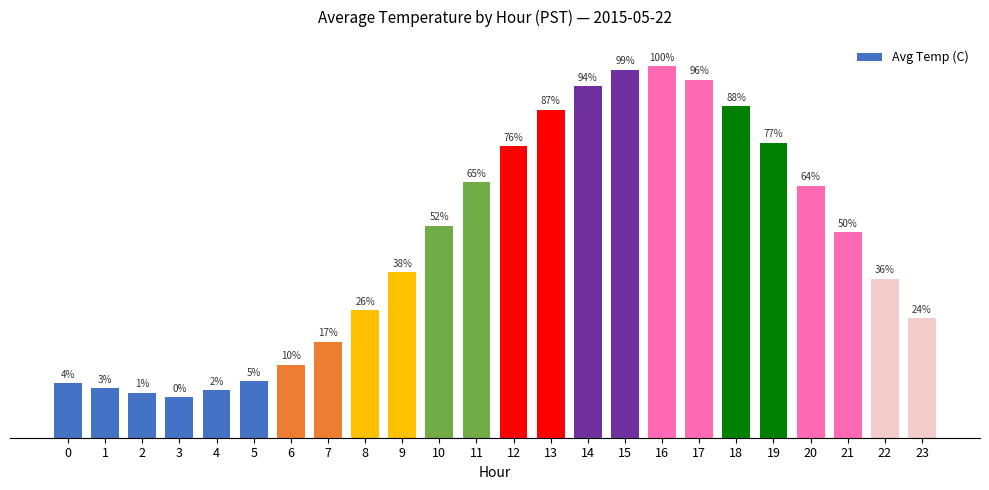

List the labels in order of value, largest first.

16, 15, 17, 14, 18, 13, 19, 12, 11, 20, 10, 21, 9, 22, 8, 23, 7, 6, 5, 0, 1, 4, 2, 3